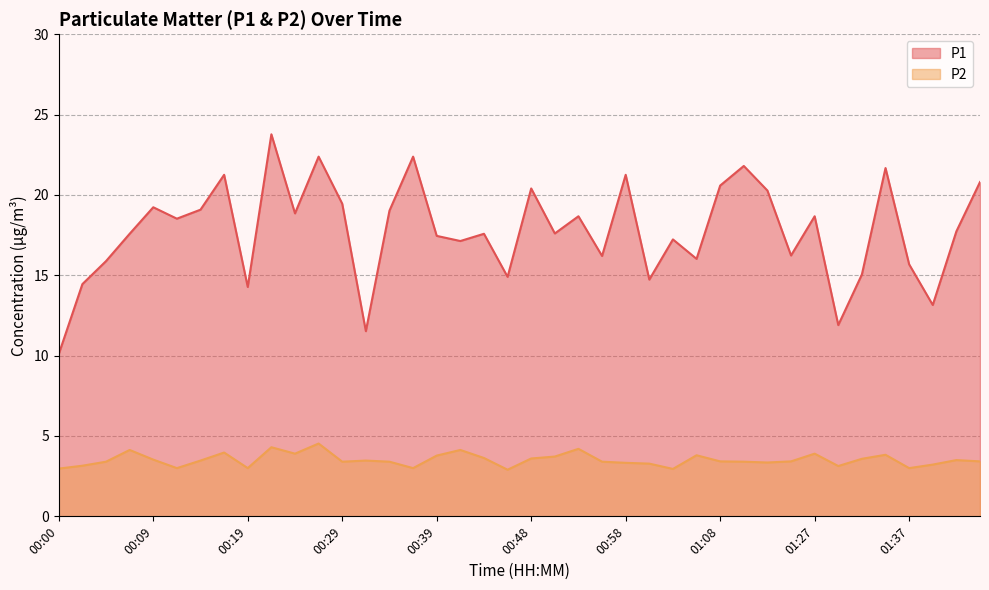

Rank the series by their average value, from highest to lowest.

P1, P2